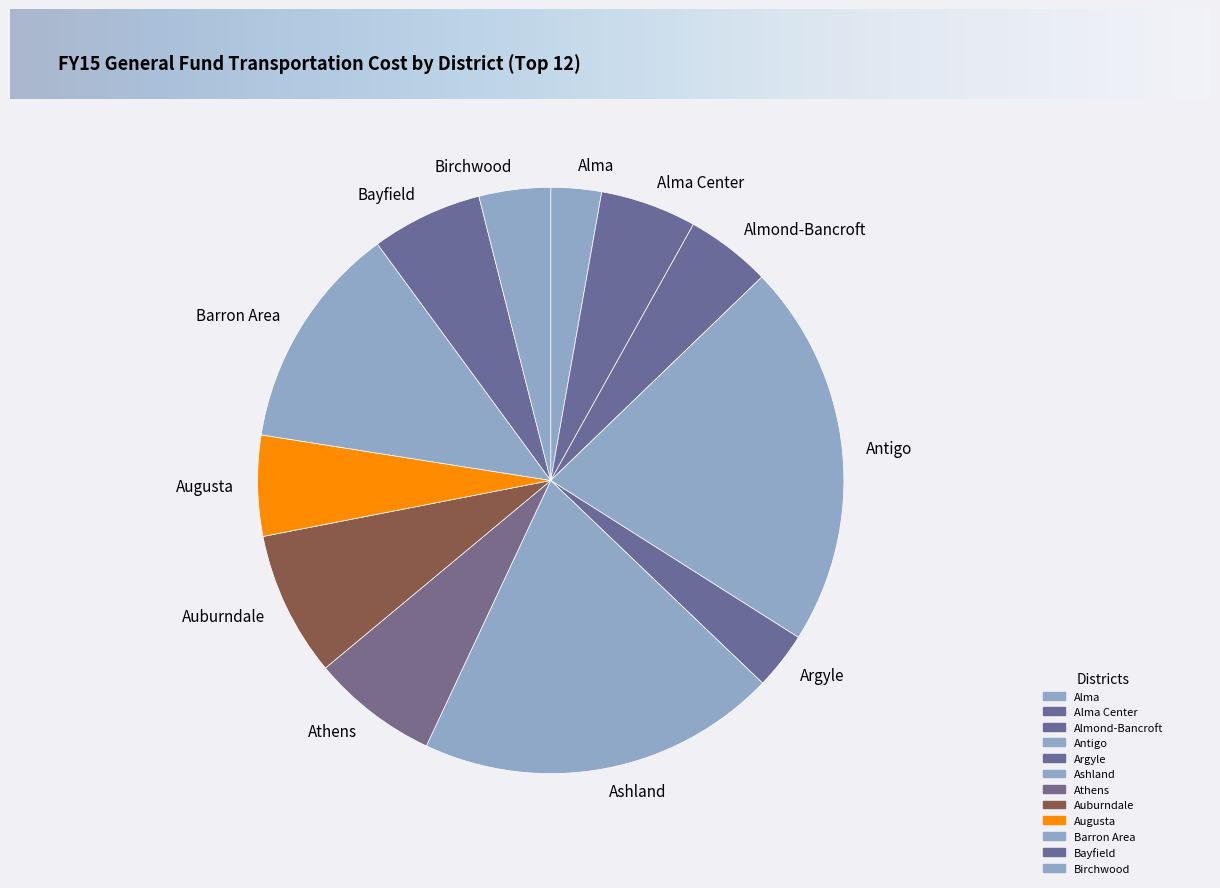

Count the number of slices in the pie.

12